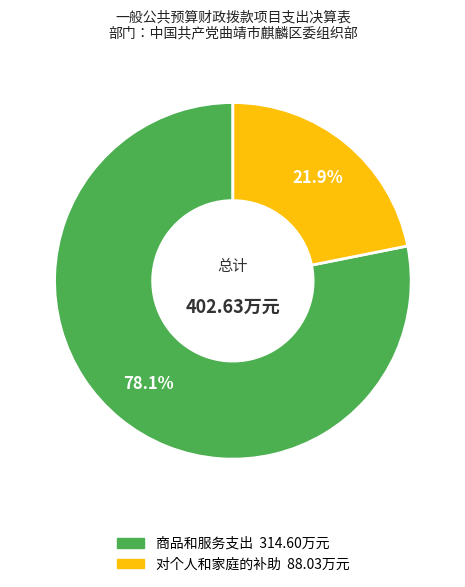

Is there a majority slice in this chart?

Yes